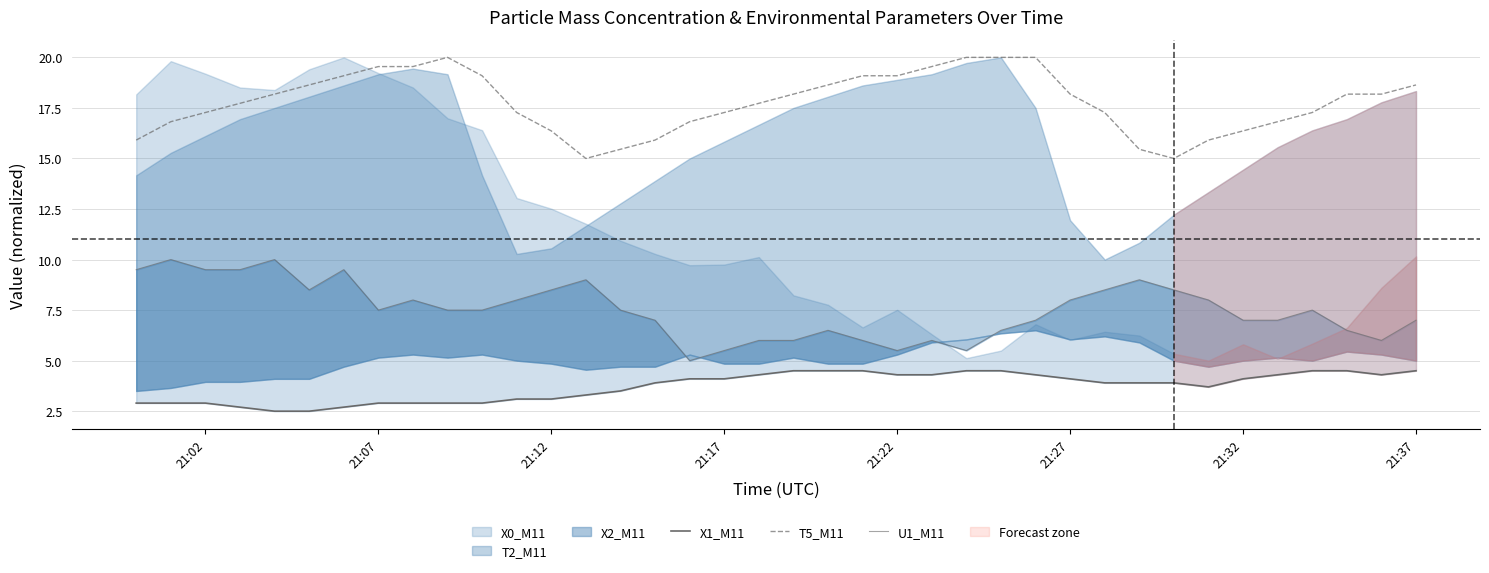

Is the value of T5_M11 at 21:17 greater than the value of X1_M11 at 8?

Yes